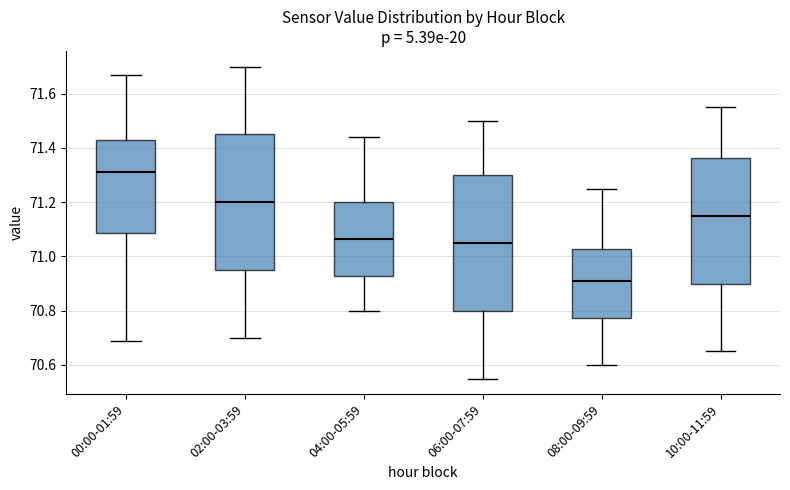

Reading left to right, transcribe this box plot: for each box, give where its median line is, the range the box spans, and where its two whiskers end, as read against the y-axis. The values are not printed on the chart, so give them approximately, as read against the axis.

00:00-01:59: median 71.32, box 71.08 to 71.42, whiskers 70.70 to 71.68
02:00-03:59: median 71.20, box 70.96 to 71.46, whiskers 70.70 to 71.70
04:00-05:59: median 71.06, box 70.92 to 71.20, whiskers 70.80 to 71.44
06:00-07:59: median 71.06, box 70.80 to 71.30, whiskers 70.56 to 71.50
08:00-09:59: median 70.92, box 70.78 to 71.02, whiskers 70.60 to 71.26
10:00-11:59: median 71.16, box 70.90 to 71.36, whiskers 70.66 to 71.56